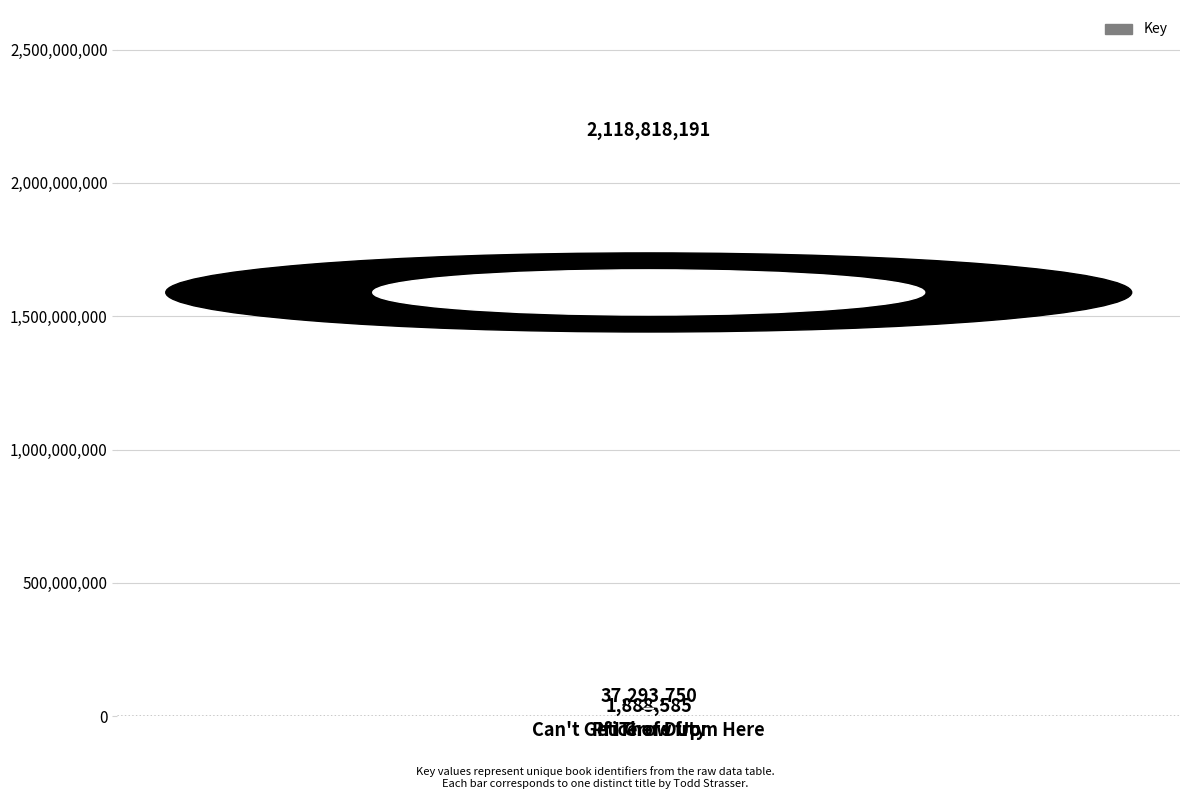

True or false: the data shows 1888585 at Can't Get There from Here.

True